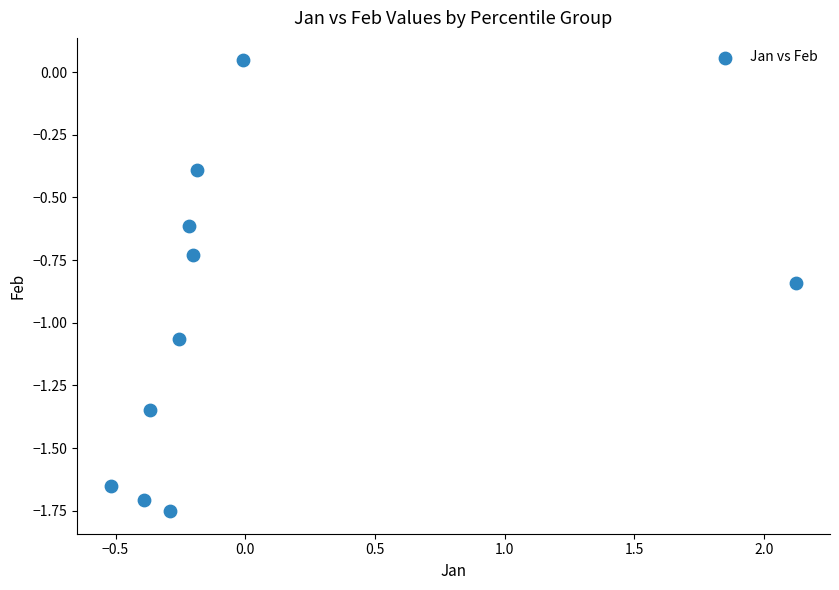

What is the range of X values (max minus min)?

2.6